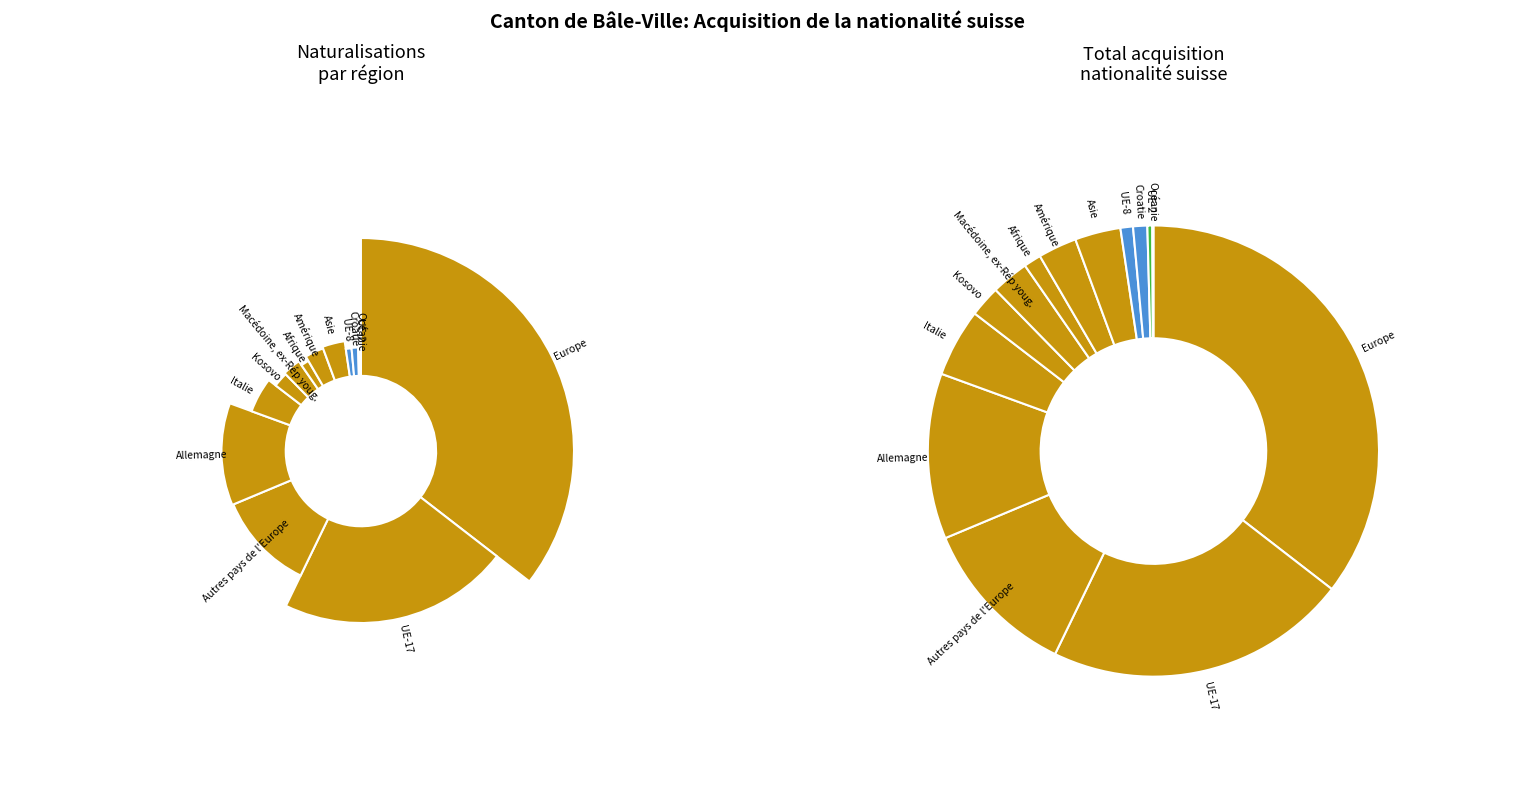

What percentage is the UE-8 slice, to the nearest percent?

1%